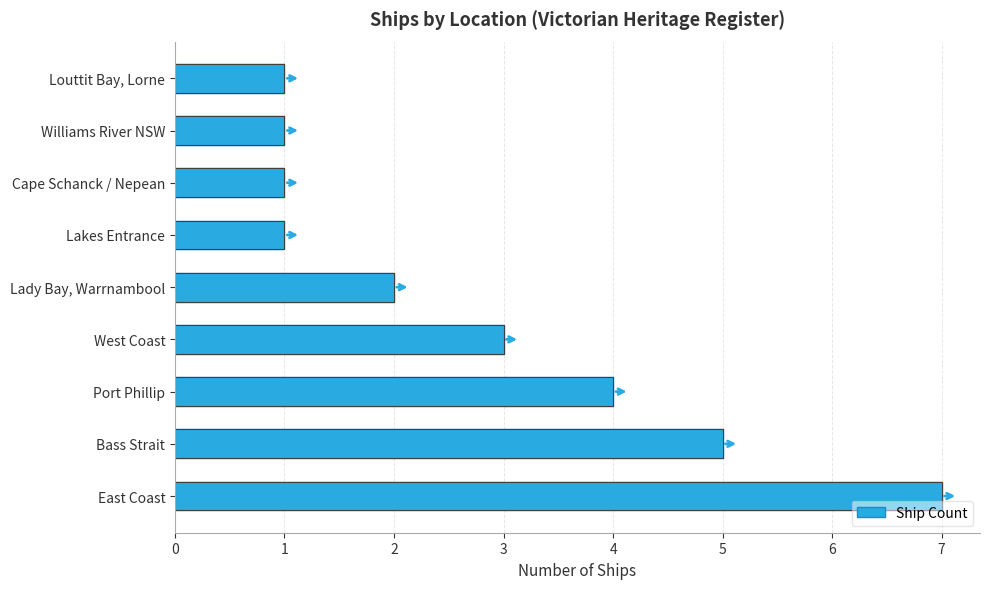

Are the bars grouped side by side (vs. stacked)?

No